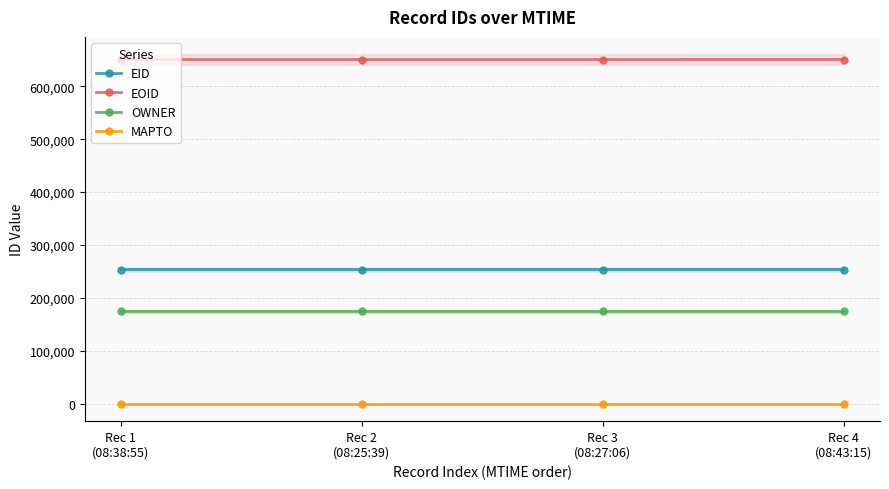

The EID series shows 253682 at Rec 4
(08:43:15). True or false?

True